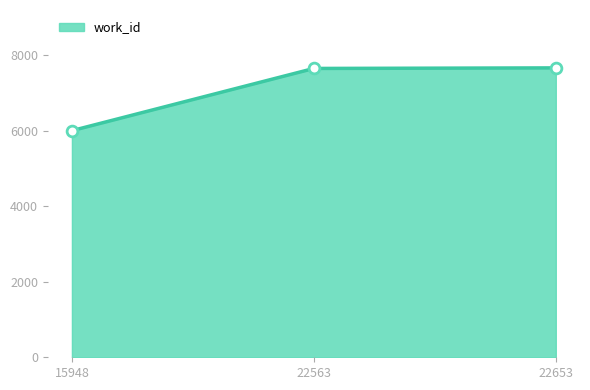

What is the ratio of the value at 22563 to the value at 15948?

1.3